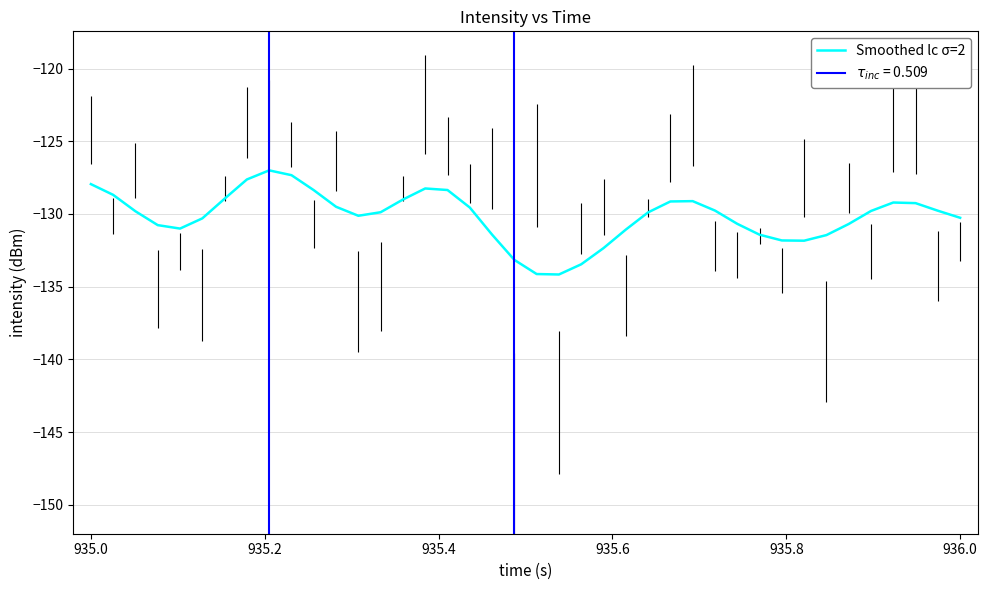

How many interior local peaks (higher than both neighbors) does the data have?

4